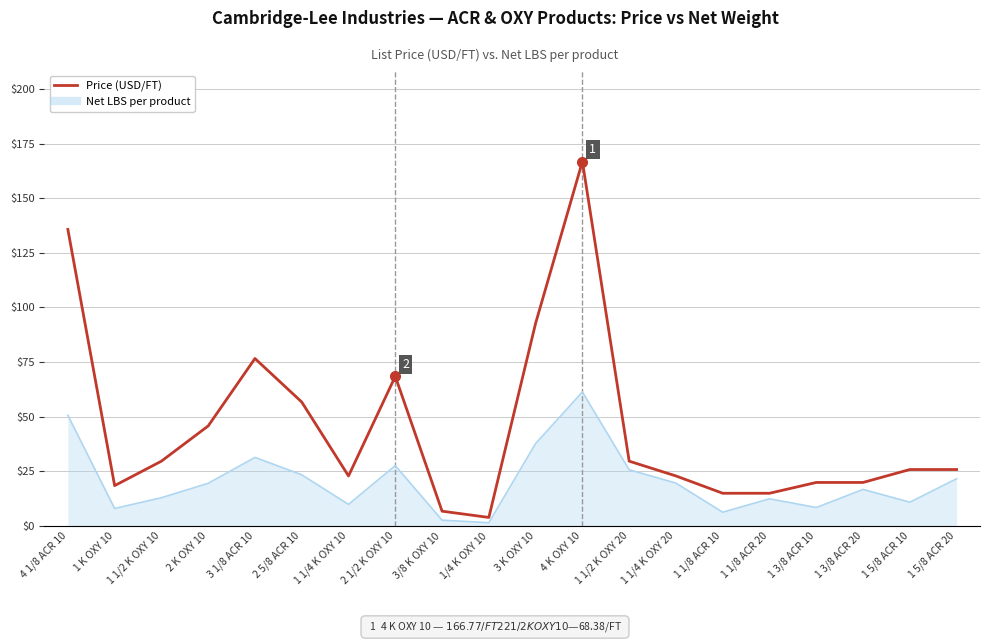

The value of Price (USD/FT) at 1 1/4 K OXY 10 is 13.2. True or false?

False